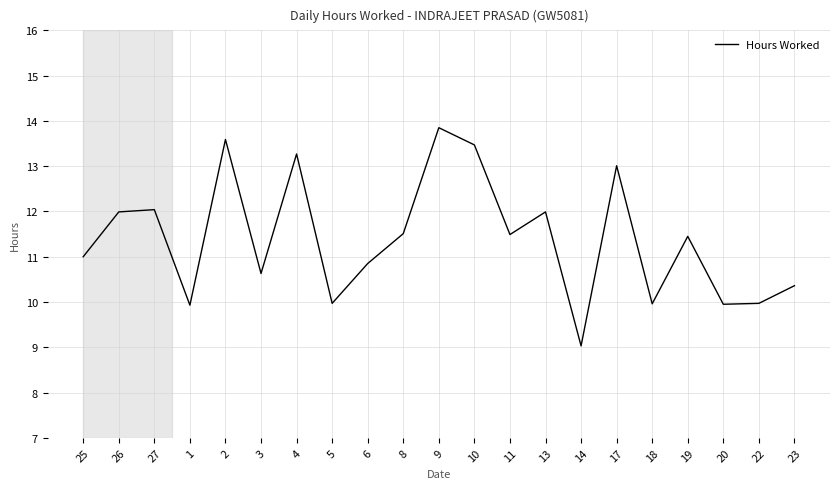

Between 19 and 3, which is larger?

19